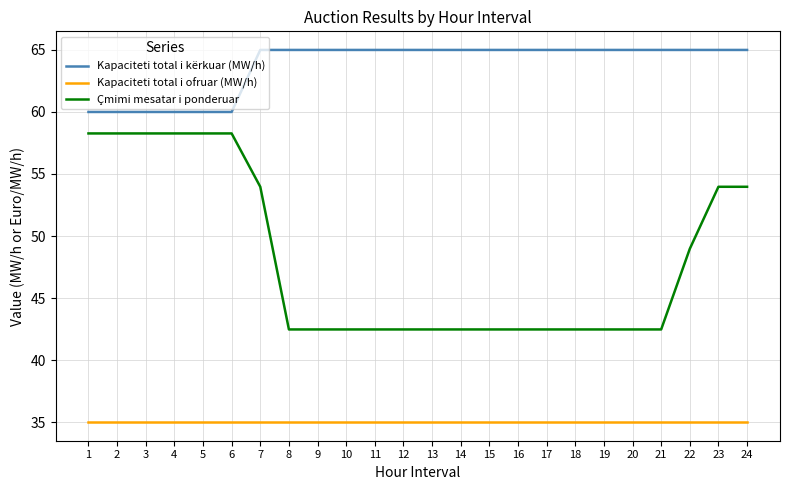

At 3, list the series in order from smallest to largest.

Kapaciteti total i ofruar (MW/h), Çmimi mesatar i ponderuar, Kapaciteti total i kërkuar (MW/h)